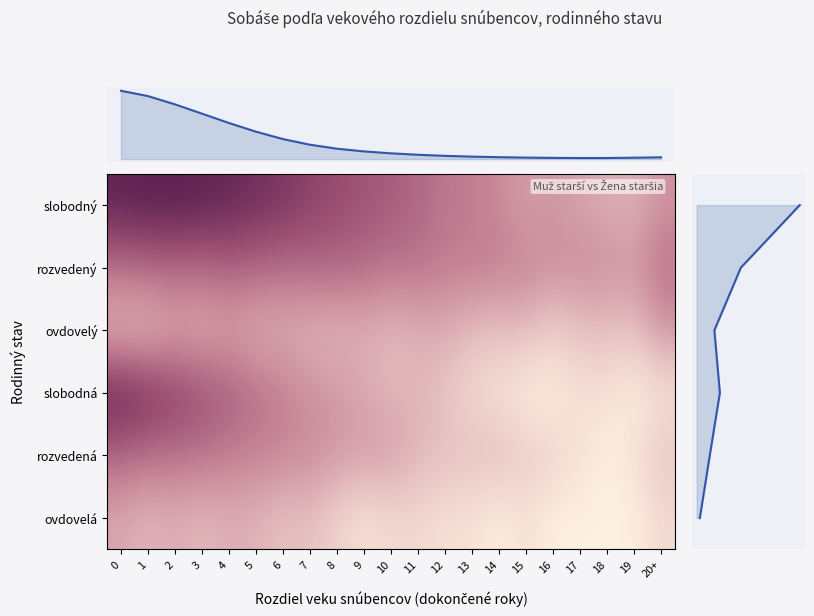

Where is slobodná nearest to the value 1429?

1